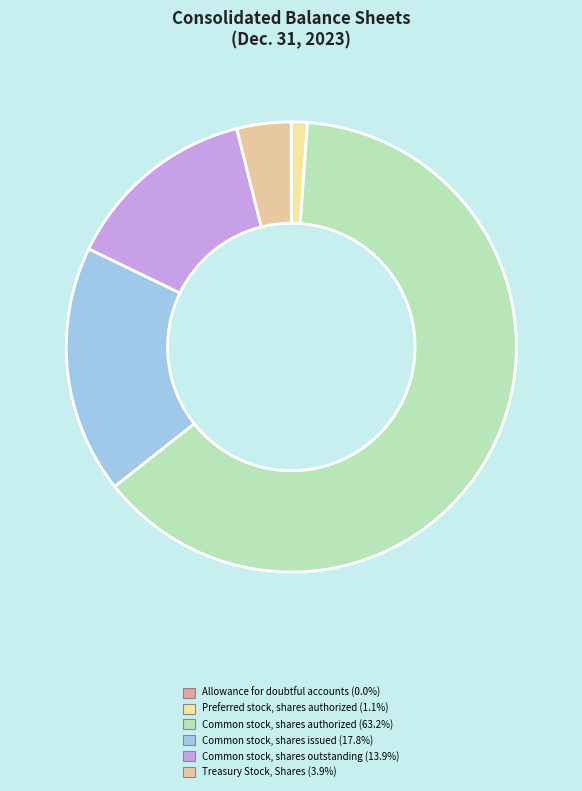

Which slice is the largest?

Common stock, shares authorized